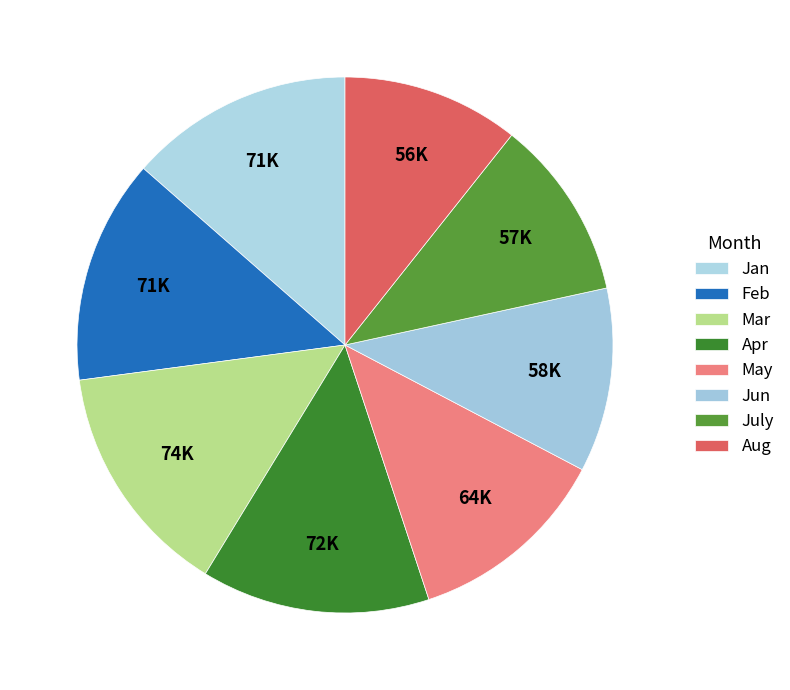

Count the number of slices in the pie.

8